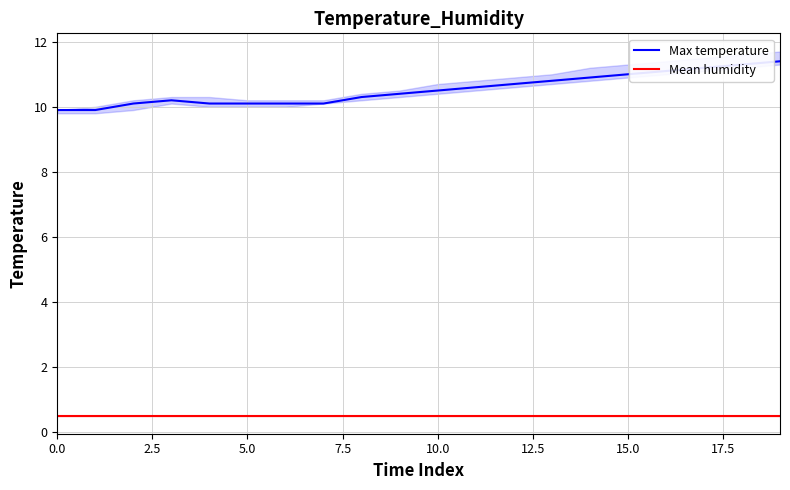

Which series has the largest total across all categories?

Max temperature